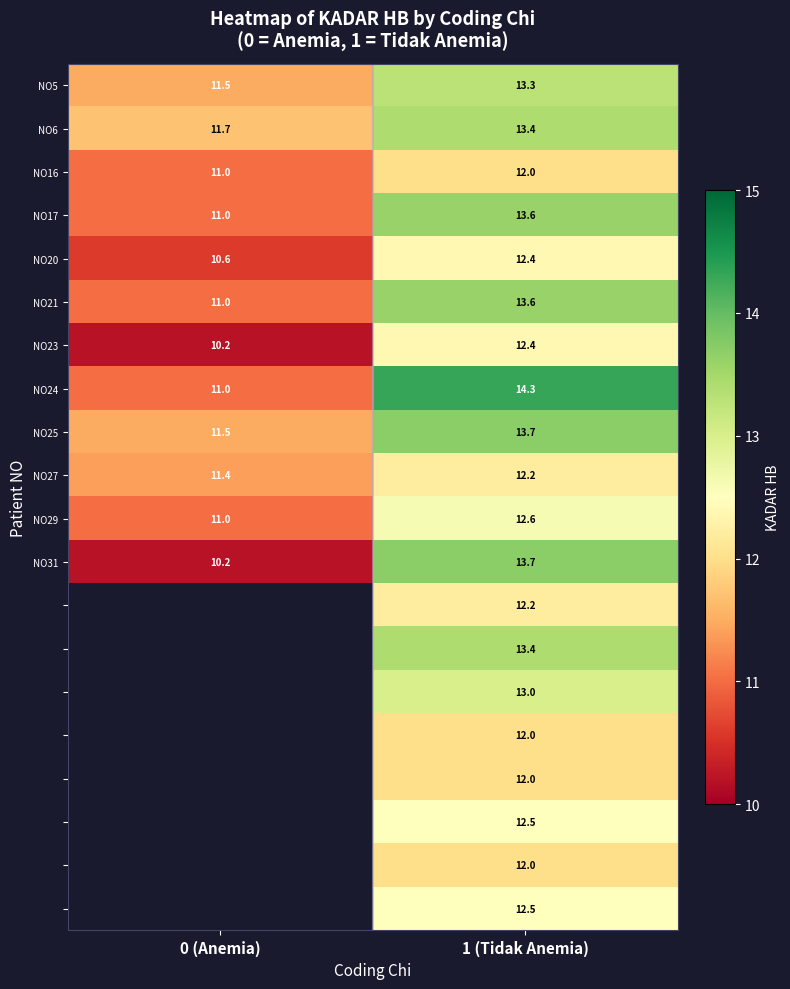

True or false: NO16 has a value of 12.0 at 1 (Tidak Anemia).

True